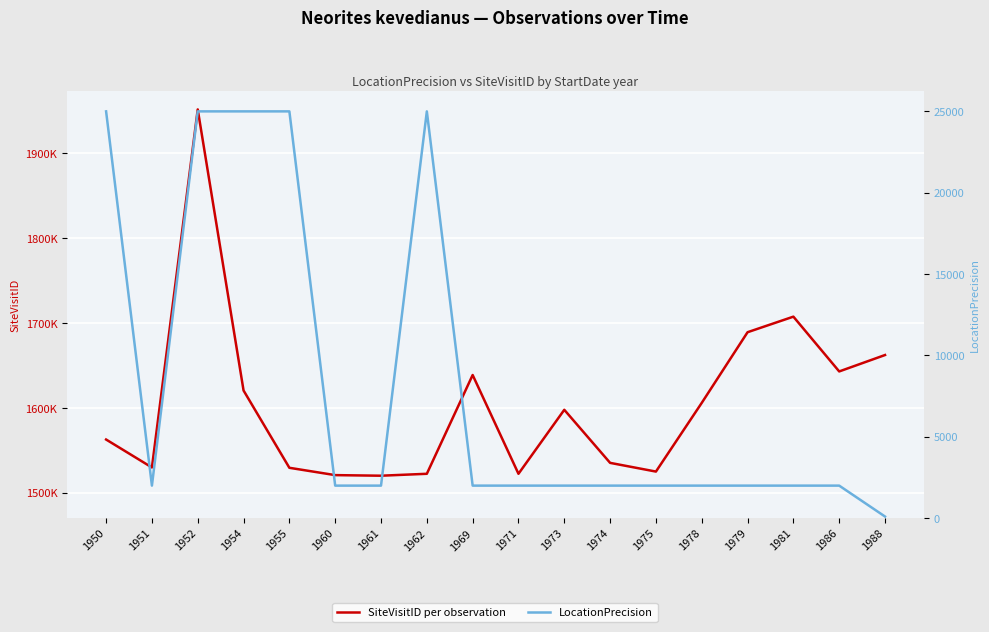

Where is the first local minimum for LocationPrecision?

1951